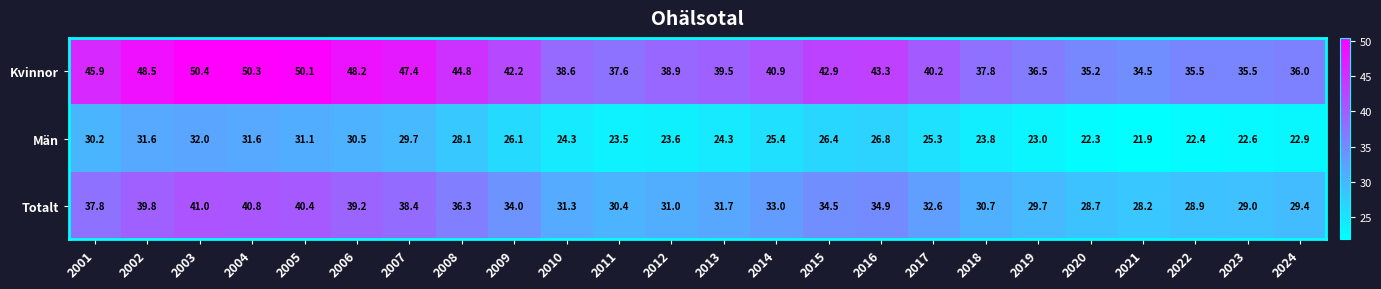

At how many categories does at least one series exceed 32?

24